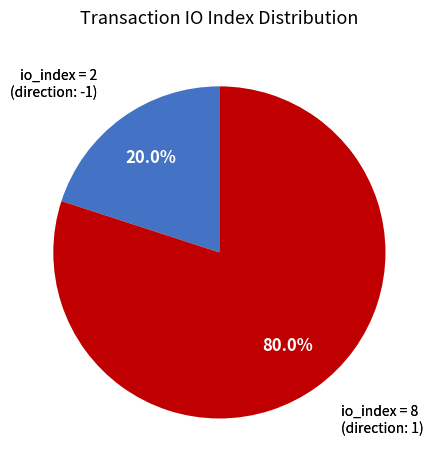

Is there a majority slice in this chart?

Yes